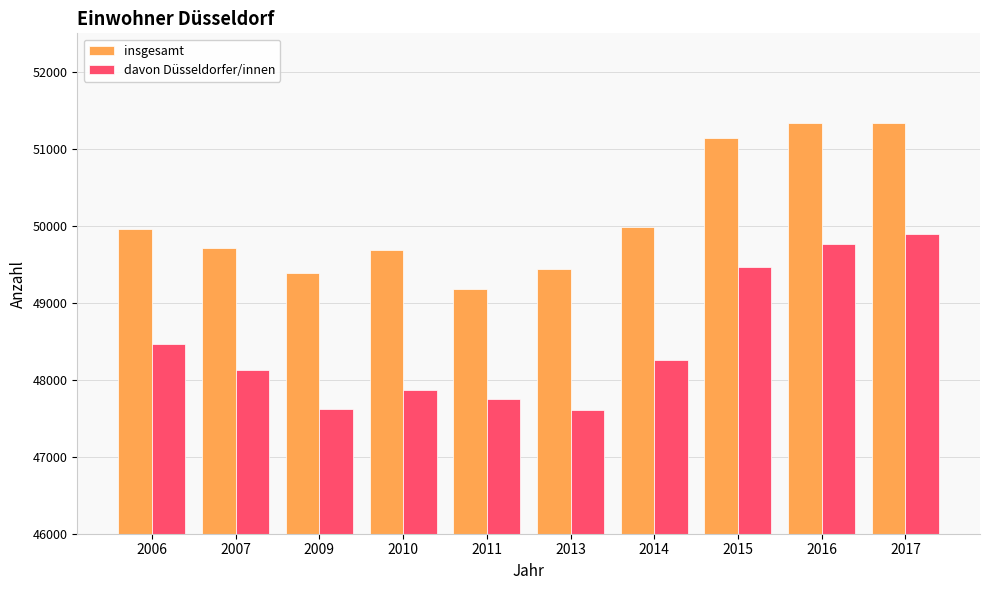

Which series has the largest range (max minus min)?

davon Düsseldorfer/innen